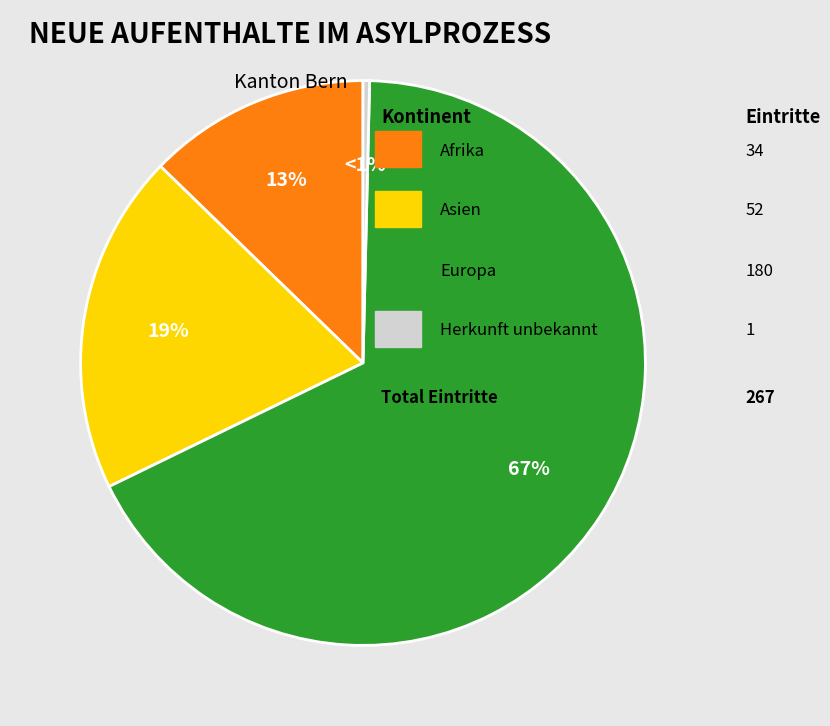

To the nearest percent, what percentage of the pie is Asien?

19%